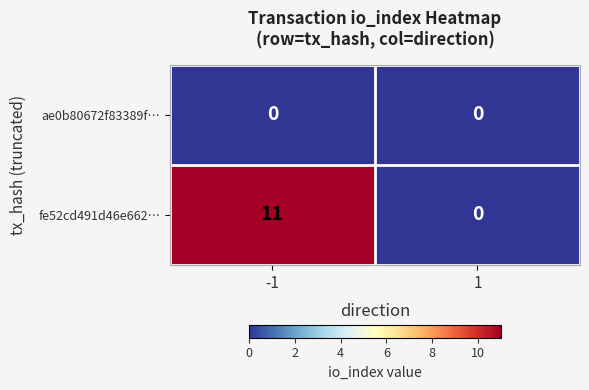

Which series has the largest range (max minus min)?

fe52cd491d46e662…